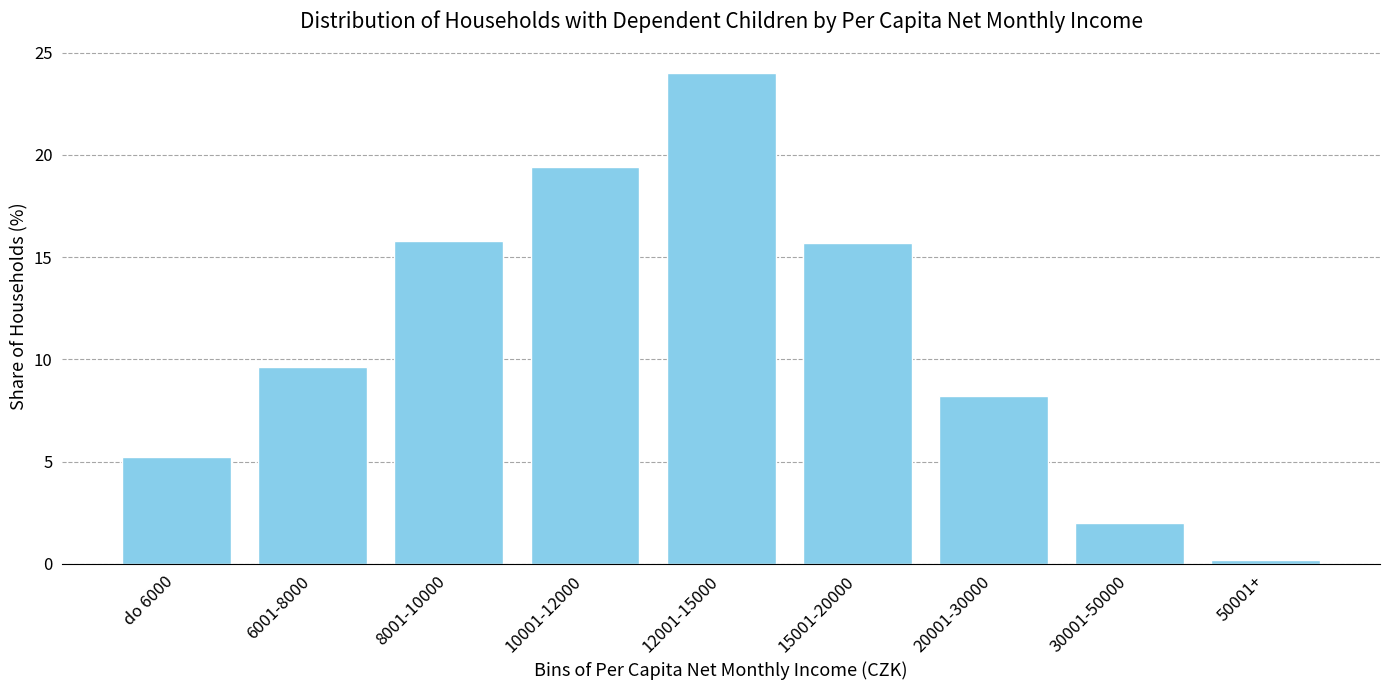

What is the label of the 7th bar from the left?

20001-30000